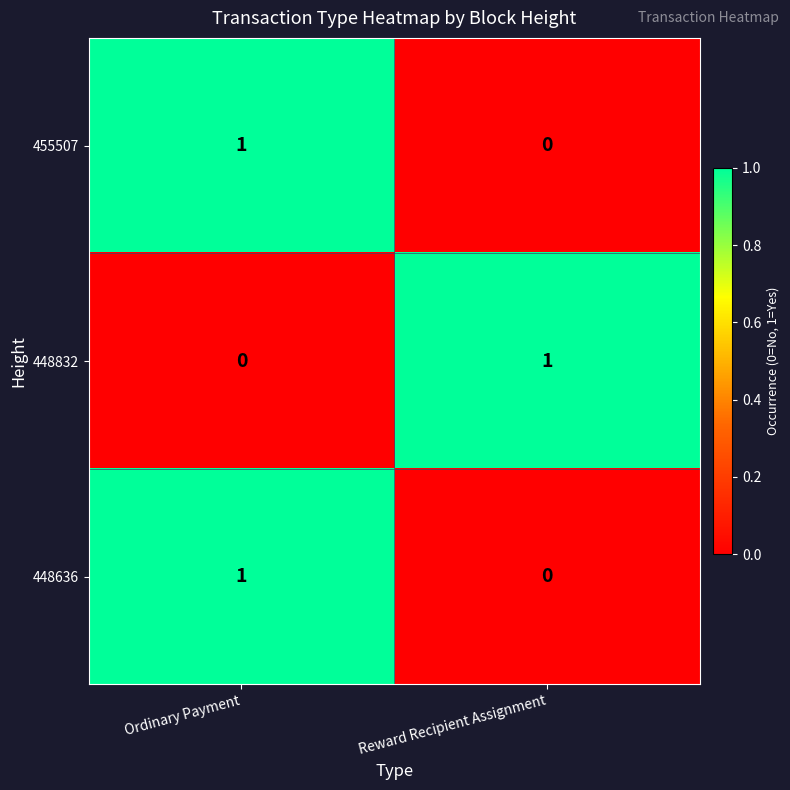

What is the spread (max minus min) of values at Reward Recipient Assignment?

1